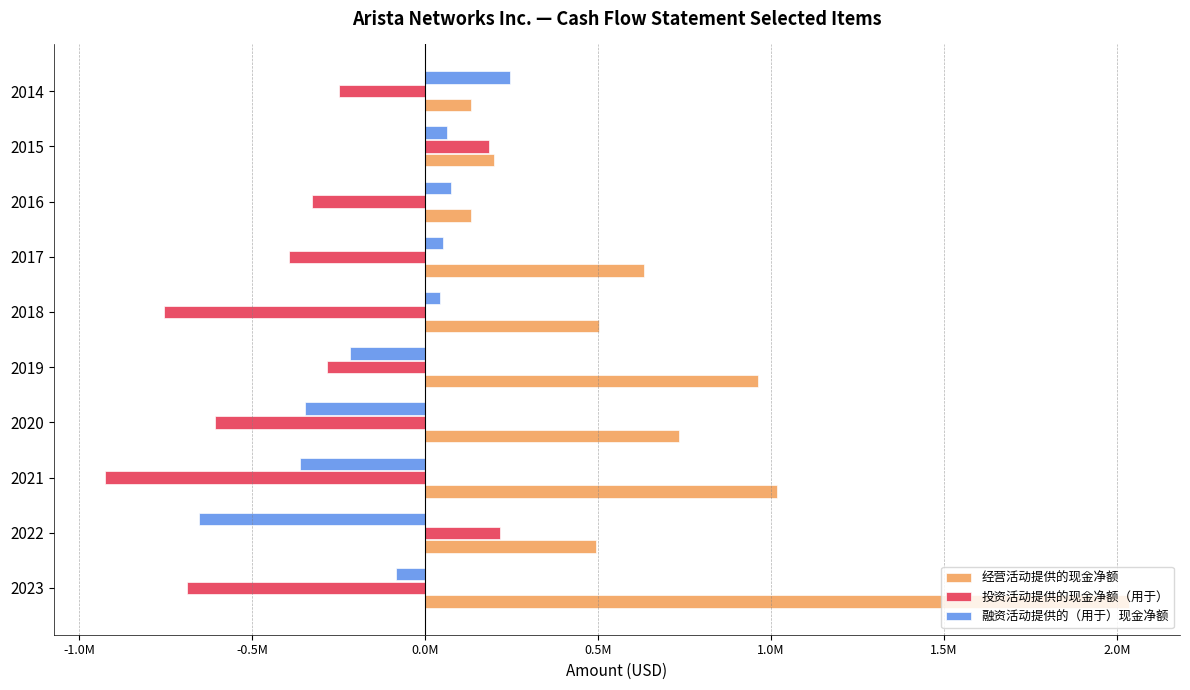

What is the maximum value for 融资活动提供的（用于）现金净额?

243978